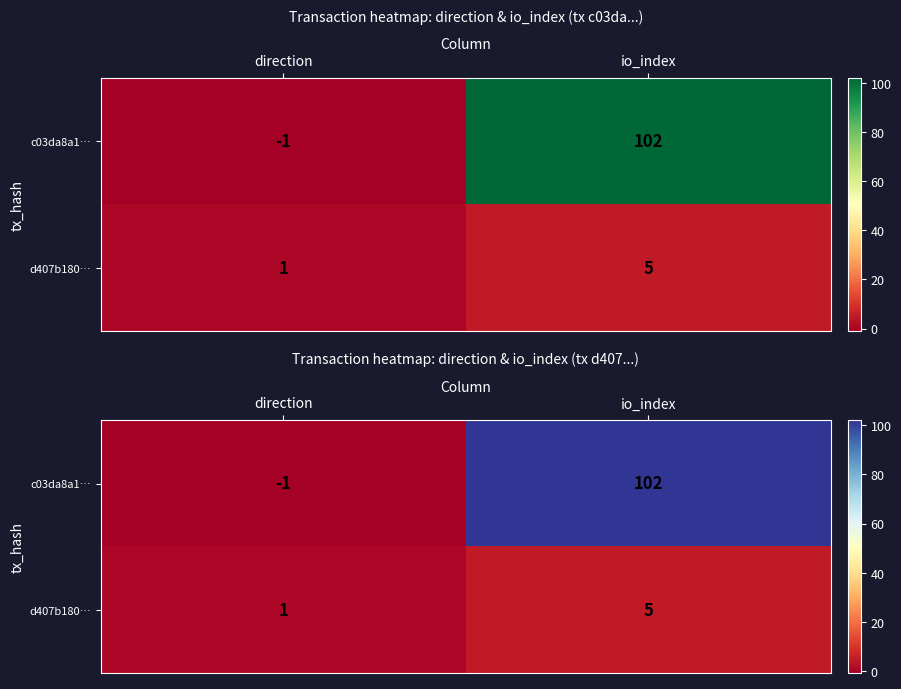

Count the d407b180… values in the range 1 to 5.

2